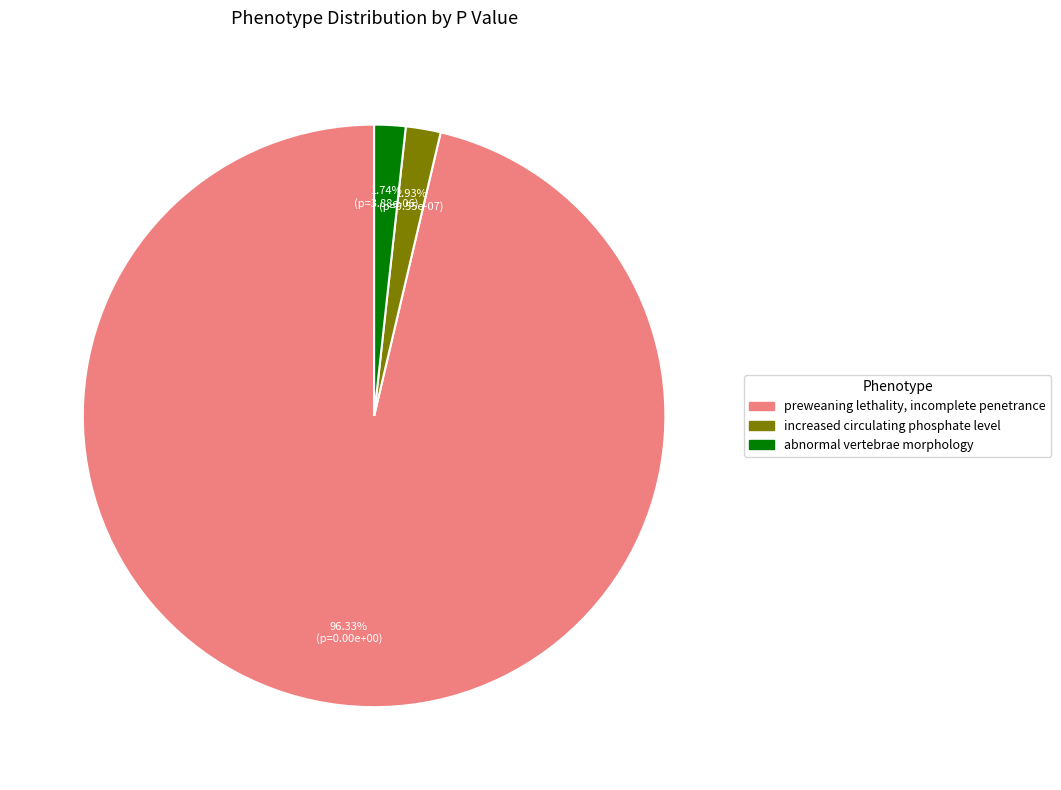

Is it true that abnormal vertebrae morphology is 69% of the pie?

False